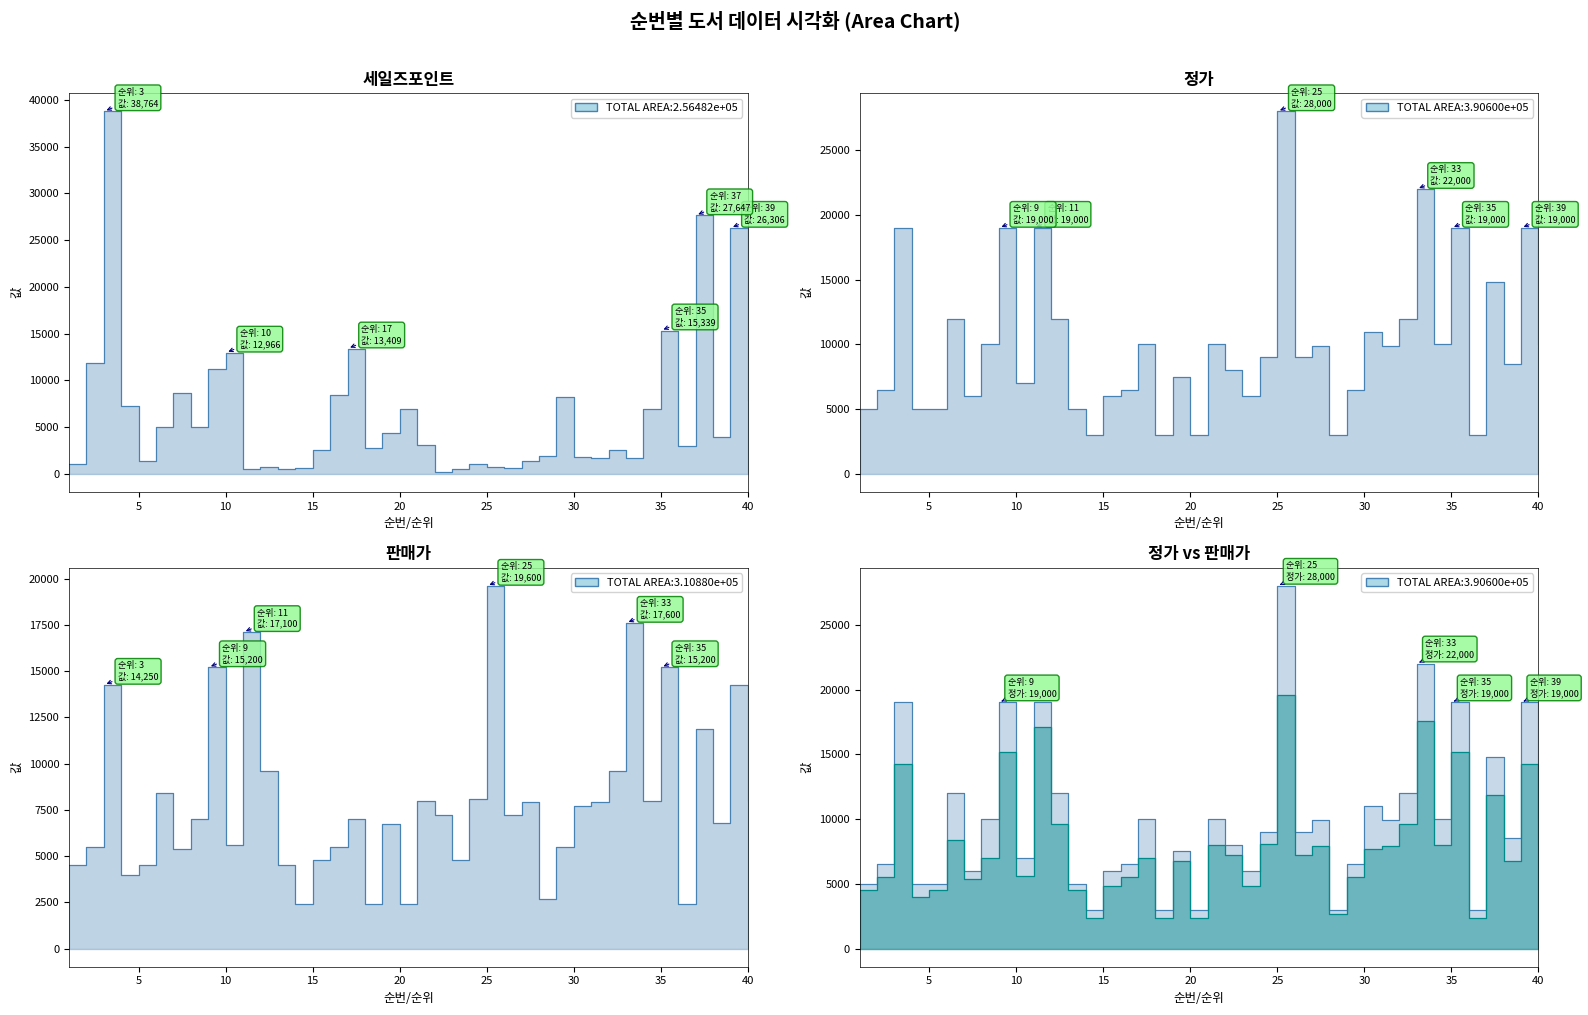

Is it true that 세일즈포인트 equals 1809 at 8?

False